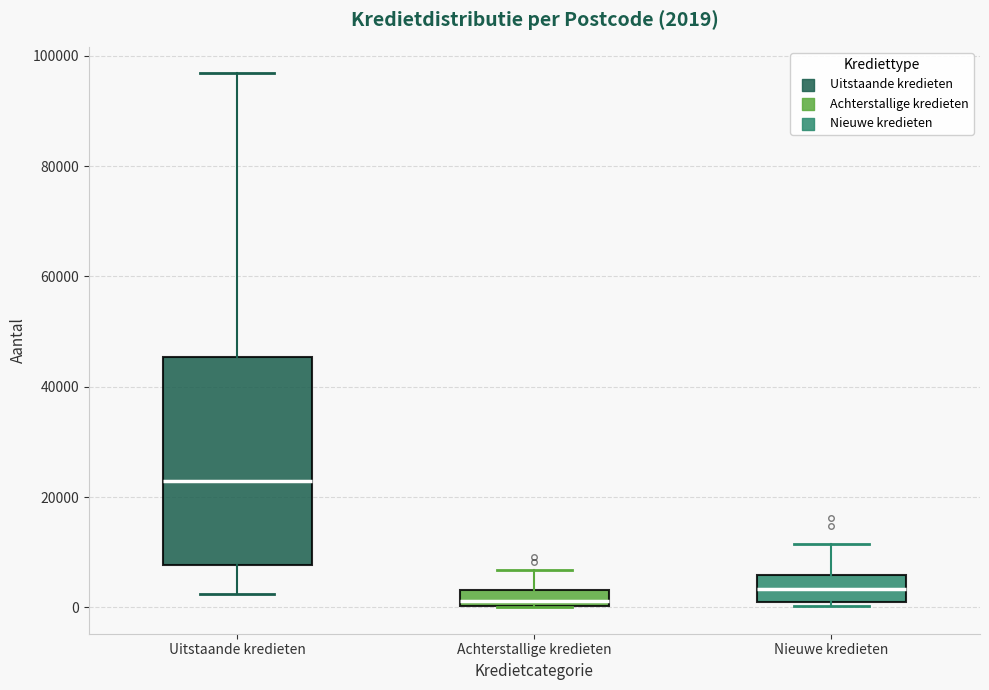

Which box is the tallest, from its lower edge to its upper edge?

Uitstaande kredieten